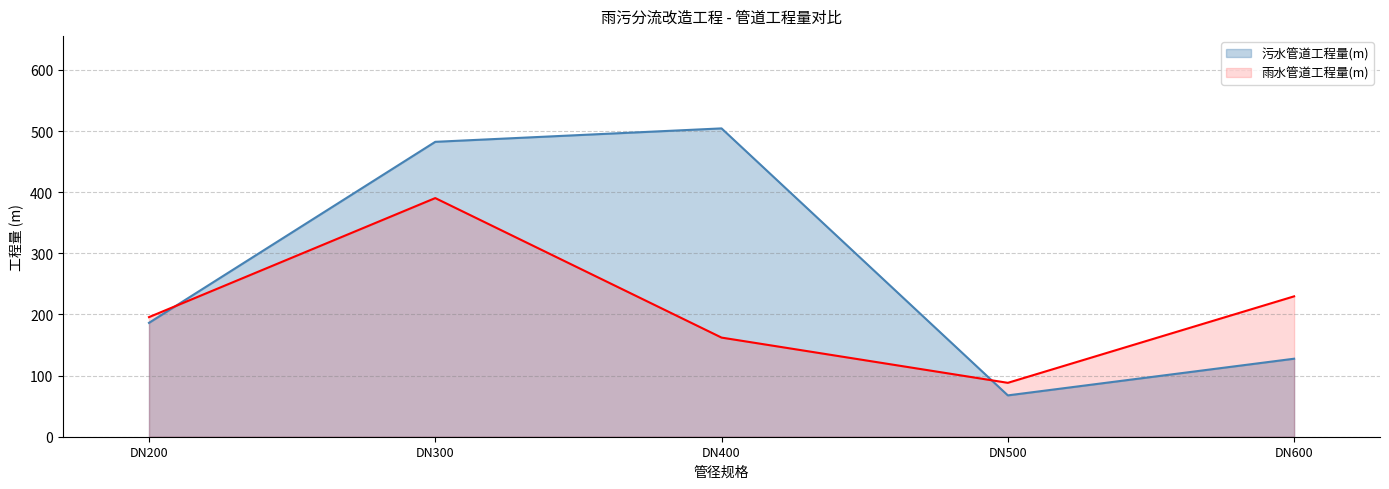

What is the difference between the maximum and minimum values in the 雨水管道工程量(m) series?

302.2